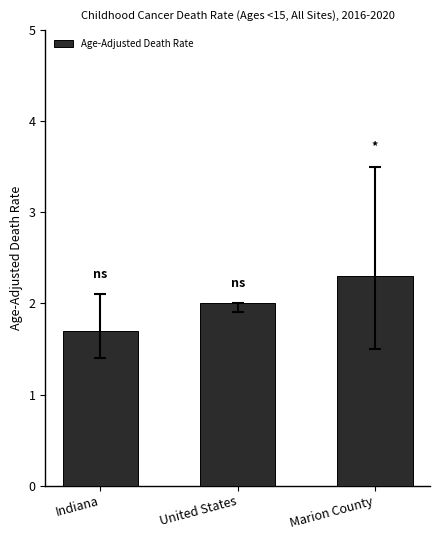

Rank the categories by value from highest to lowest.

Marion County, United States, Indiana